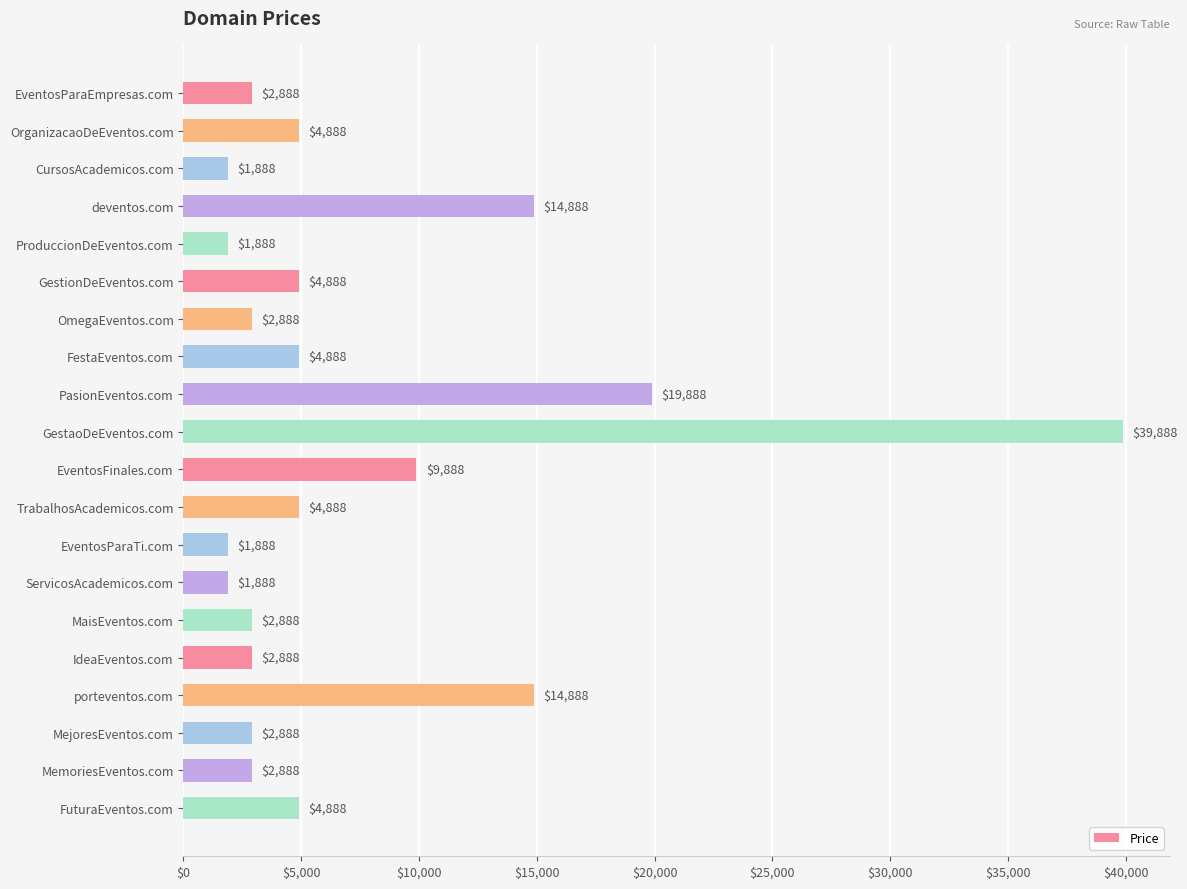

Does the chart contain any negative values?

No